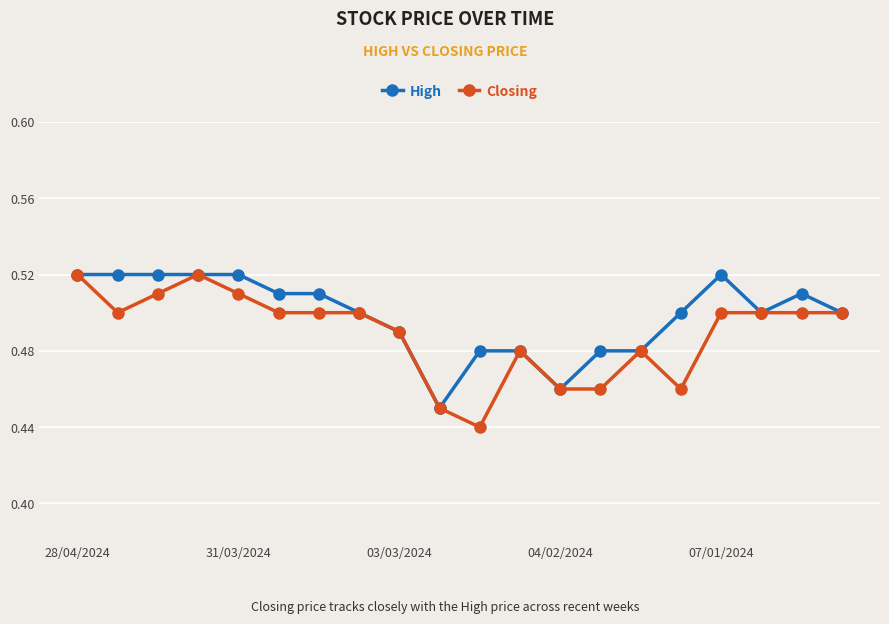

Count the Closing values in the range 0 to 1.

20